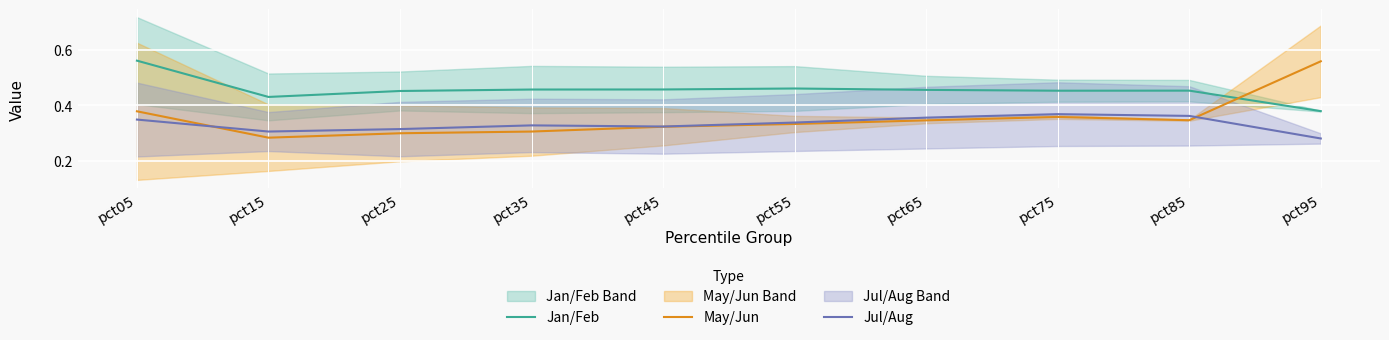

Between which two adjacent categories do Jul/Aug and May/Jun first intersect?

pct05 and pct15